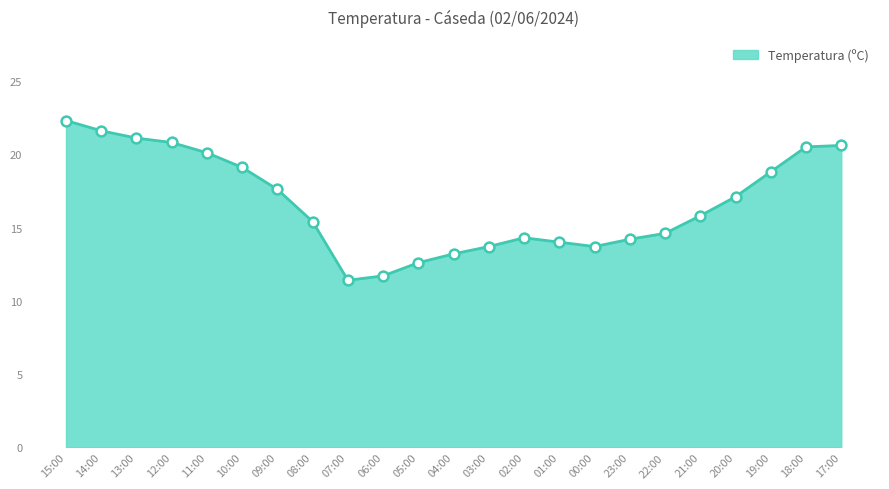

What is the ratio of the value at 07:00 to the value at 18:00?

0.6